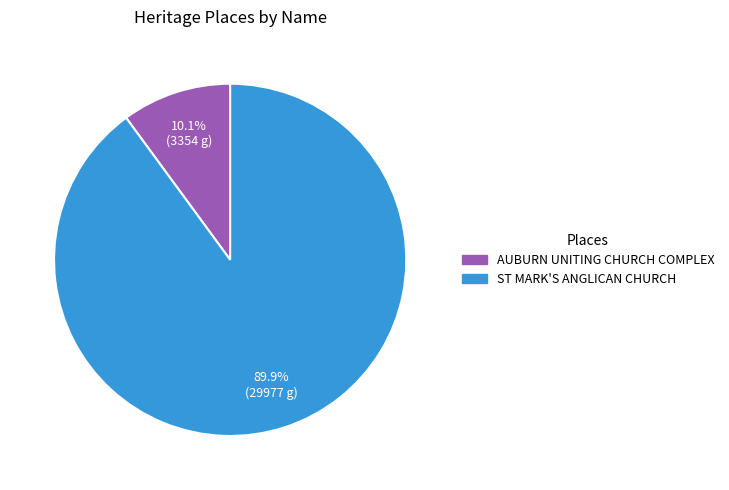

Which has a higher value, AUBURN UNITING CHURCH COMPLEX or ST MARK'S ANGLICAN CHURCH?

ST MARK'S ANGLICAN CHURCH